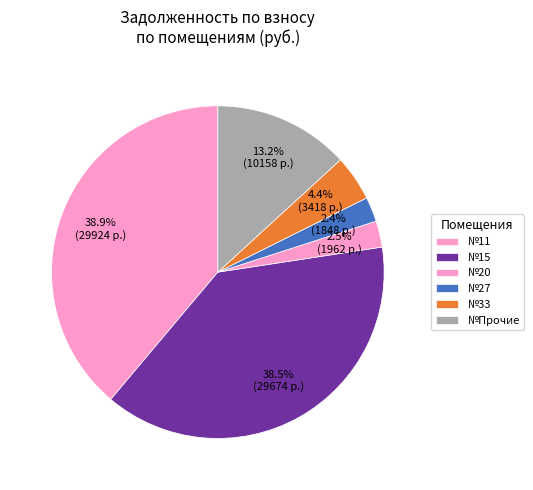

How many slices are in this pie chart?

6